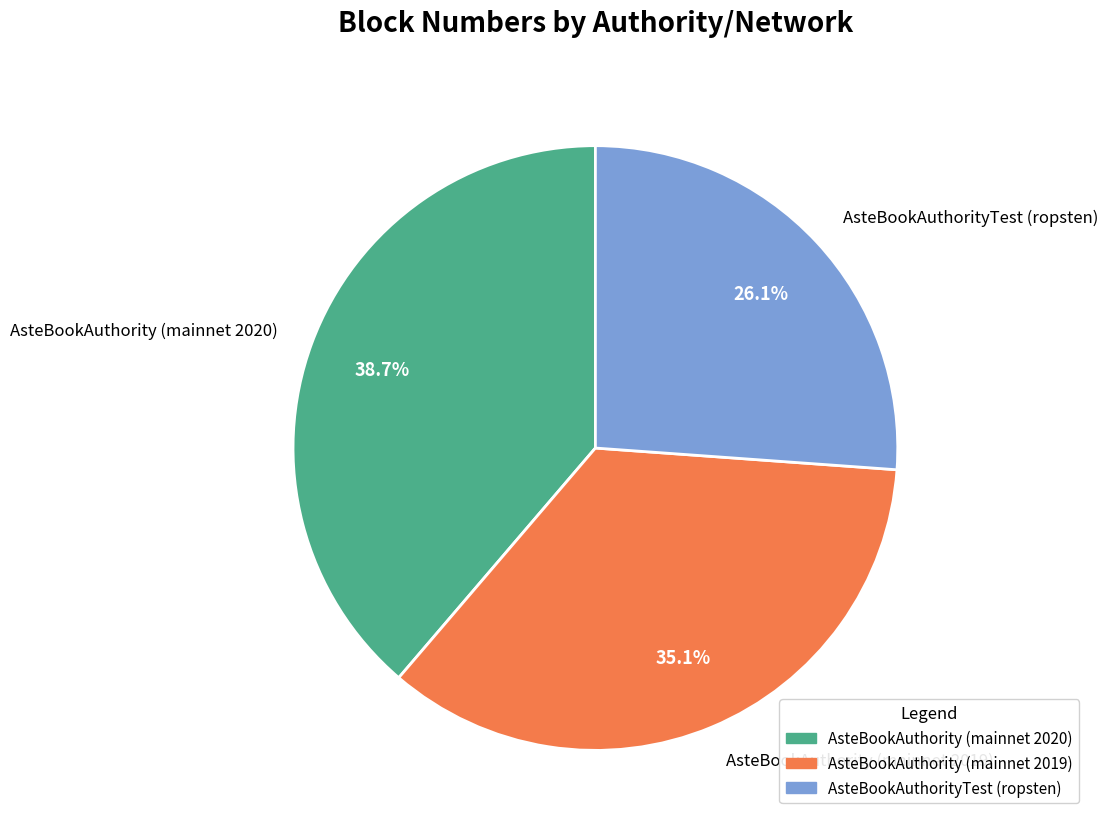

True or false: AsteBookAuthority (mainnet 2019) accounts for 35% of the total.

True